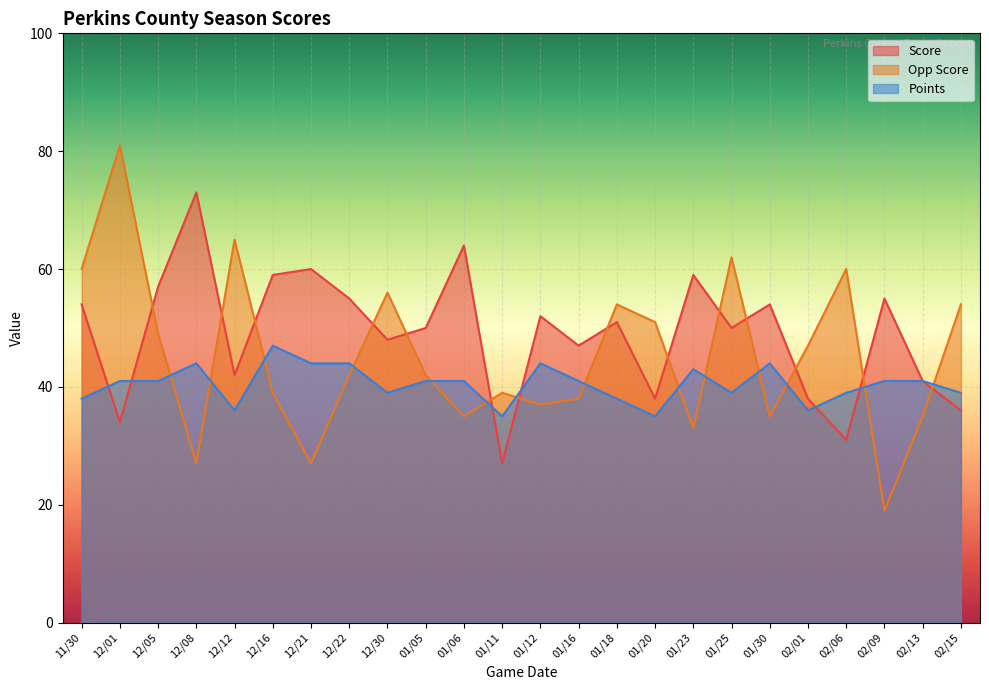

How many series are shown in this chart?

3